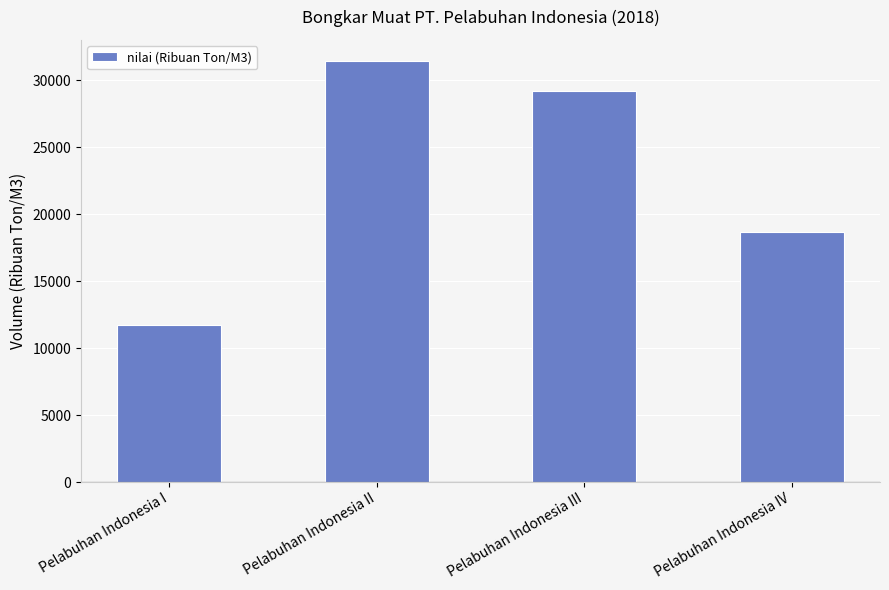

Approximately how many times larger is the value at Pelabuhan Indonesia III compared to Pelabuhan Indonesia I?

2.5